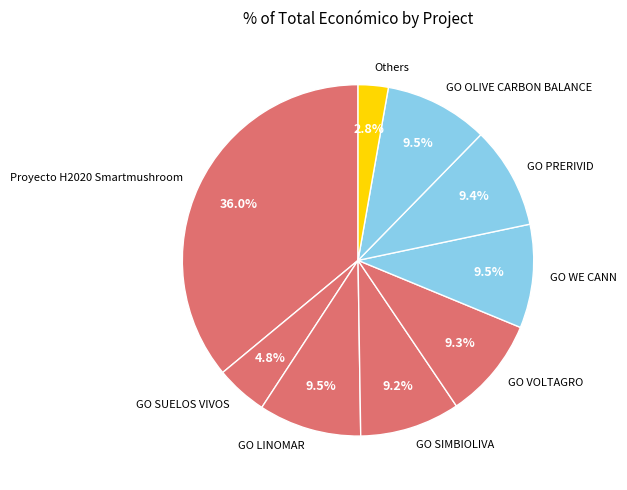

How many segments does this pie chart have?

9